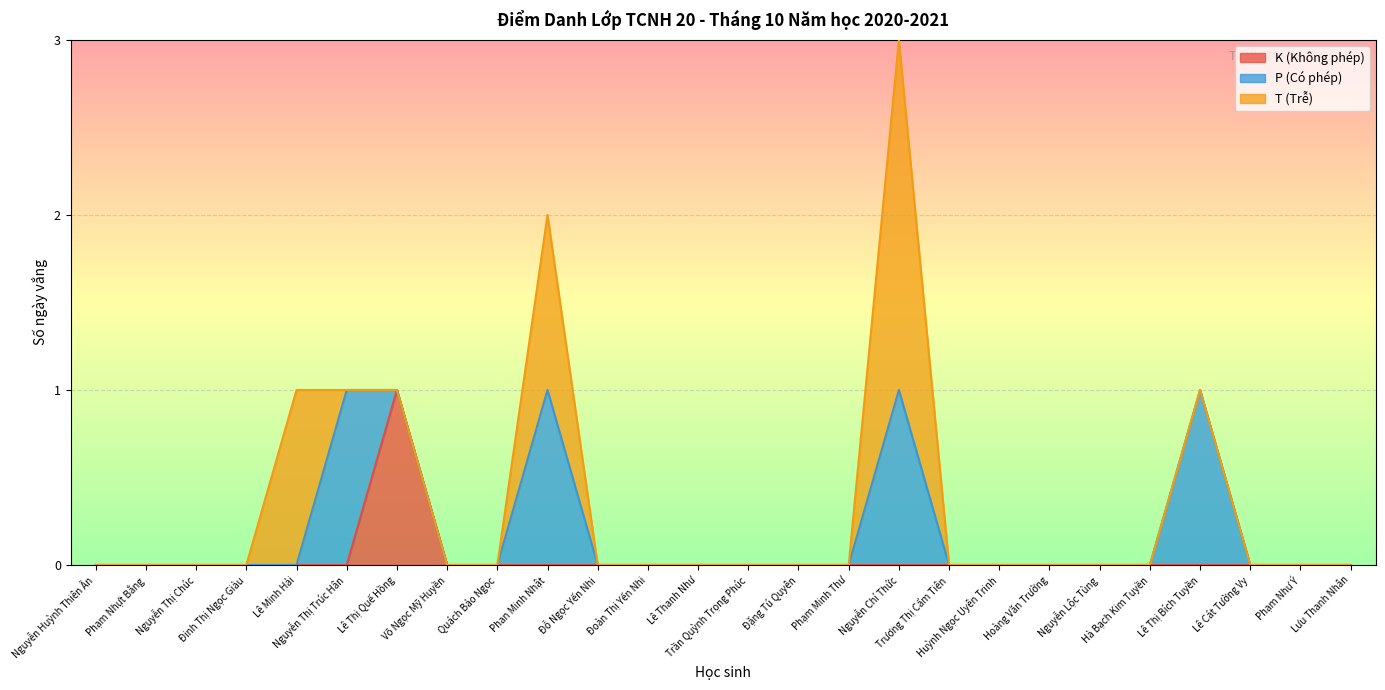

What are all the series names shown in the legend?

K (Không phép), P (Có phép), T (Trễ)